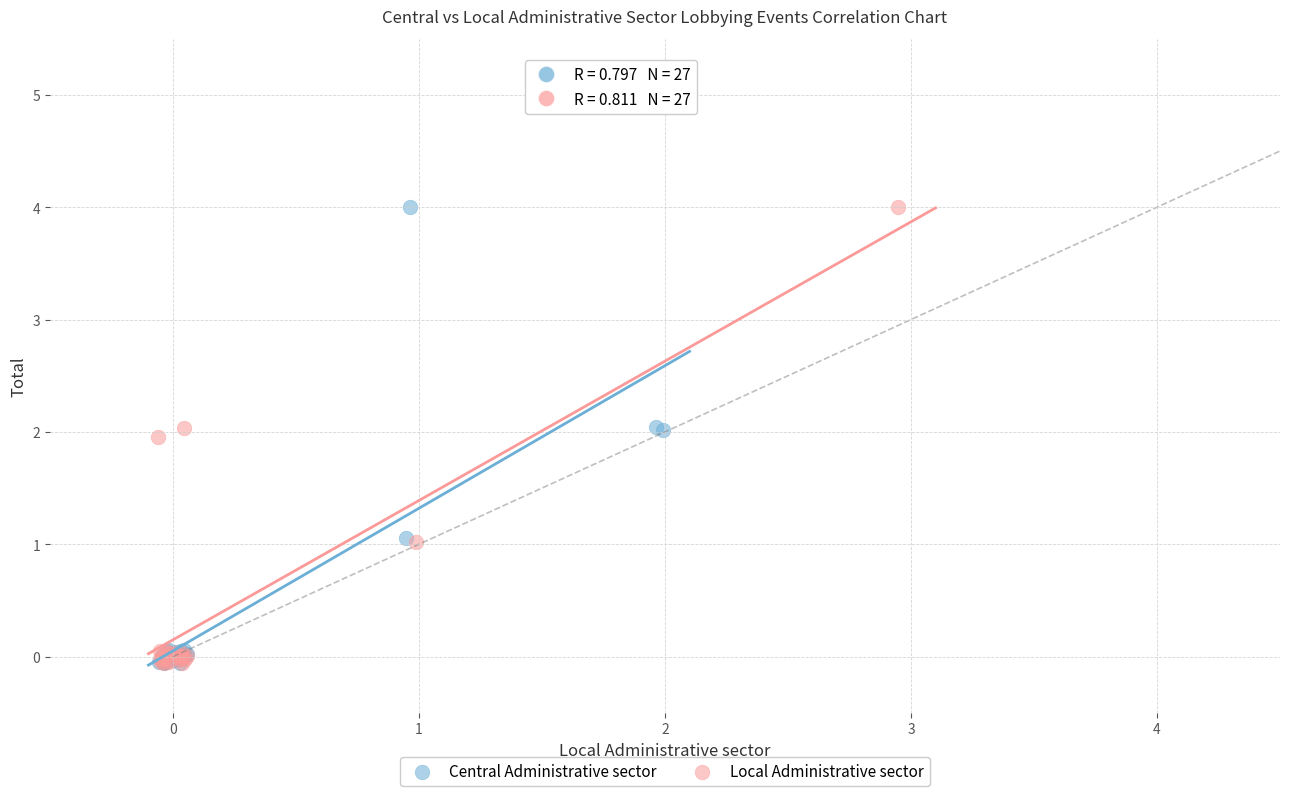

What are all the series names shown in the legend?

Central Administrative sector, Local Administrative sector